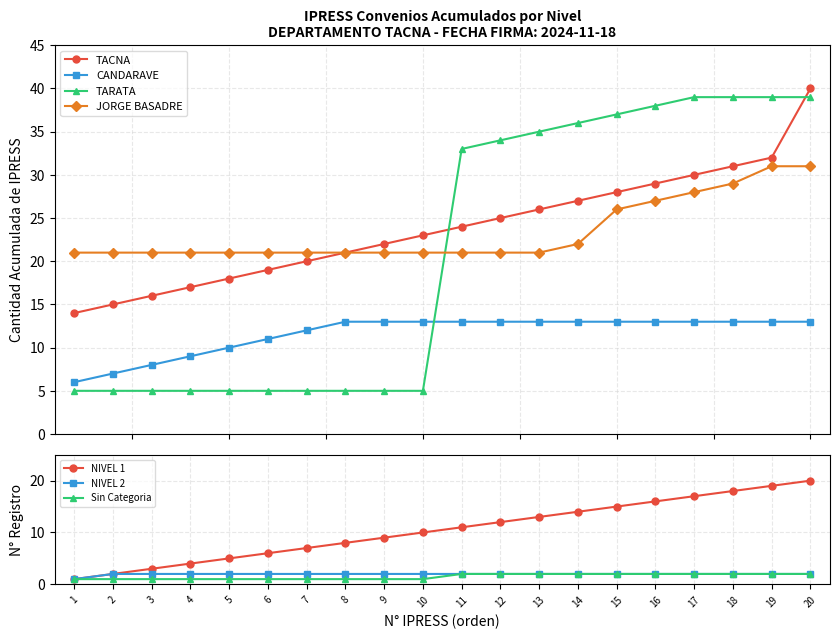

What value does the NIVEL 2 series have at 5?

2